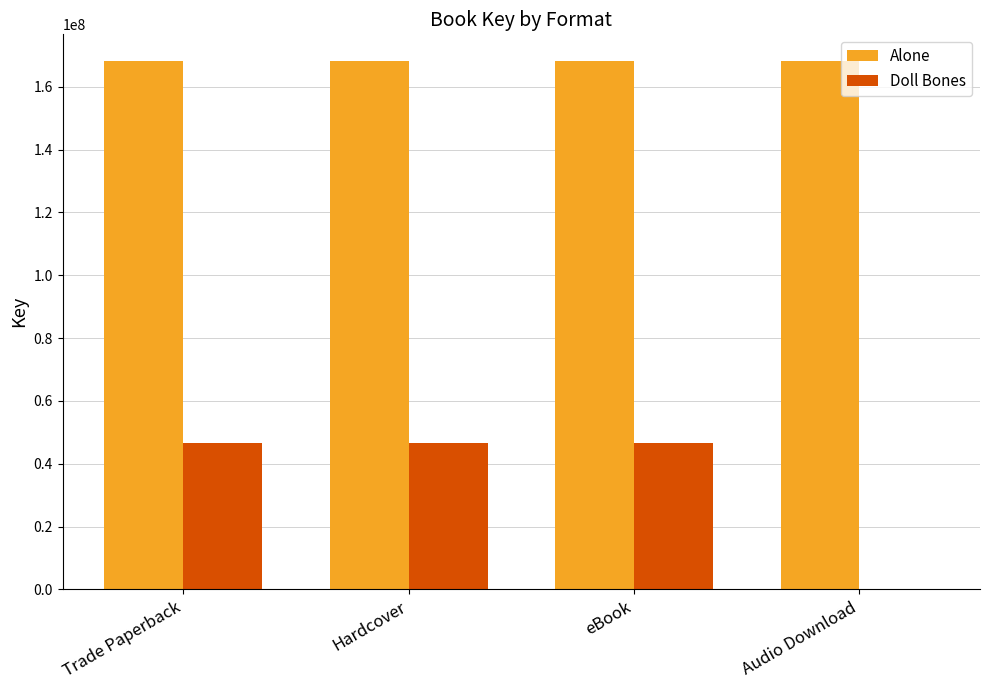

What is the total value across all series at Audio Download?

168261136